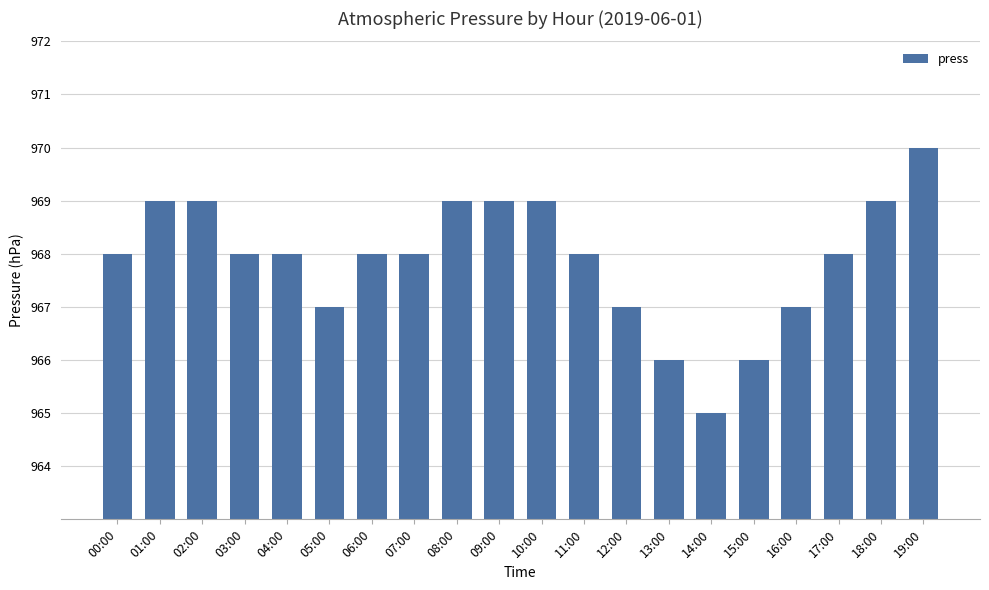

How many categories are shown in the chart?

20